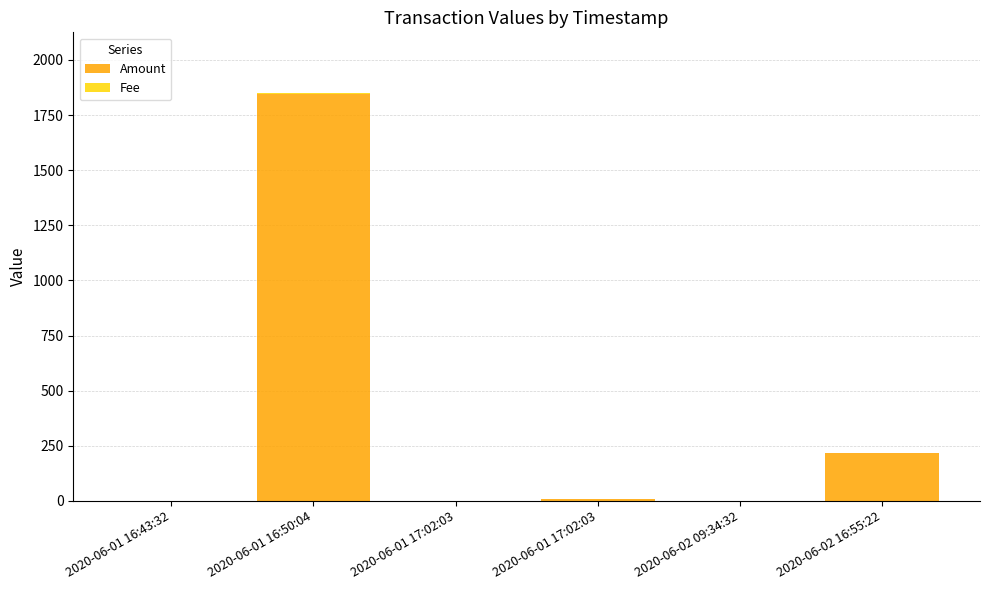

Which series has the largest range (max minus min)?

Amount